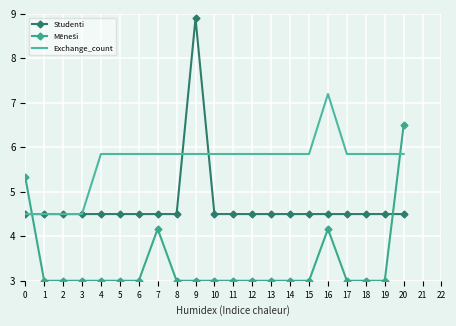

Which series has the widest spread of values?

Studenti